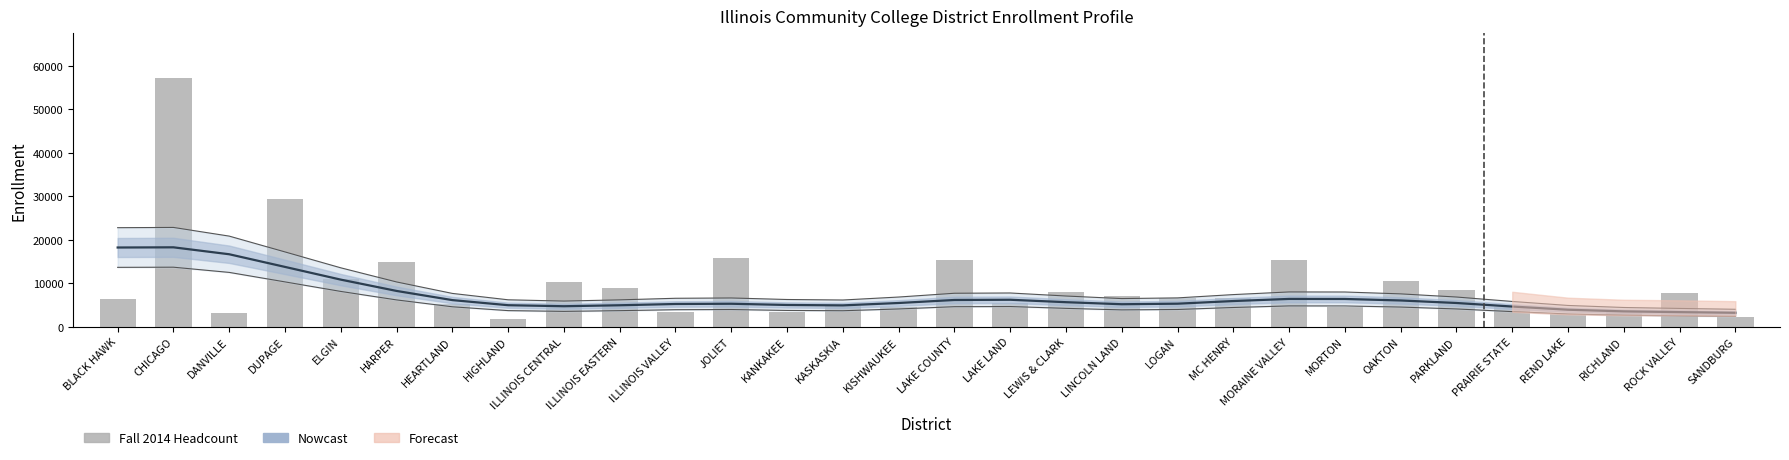

Are the bars horizontal?

No